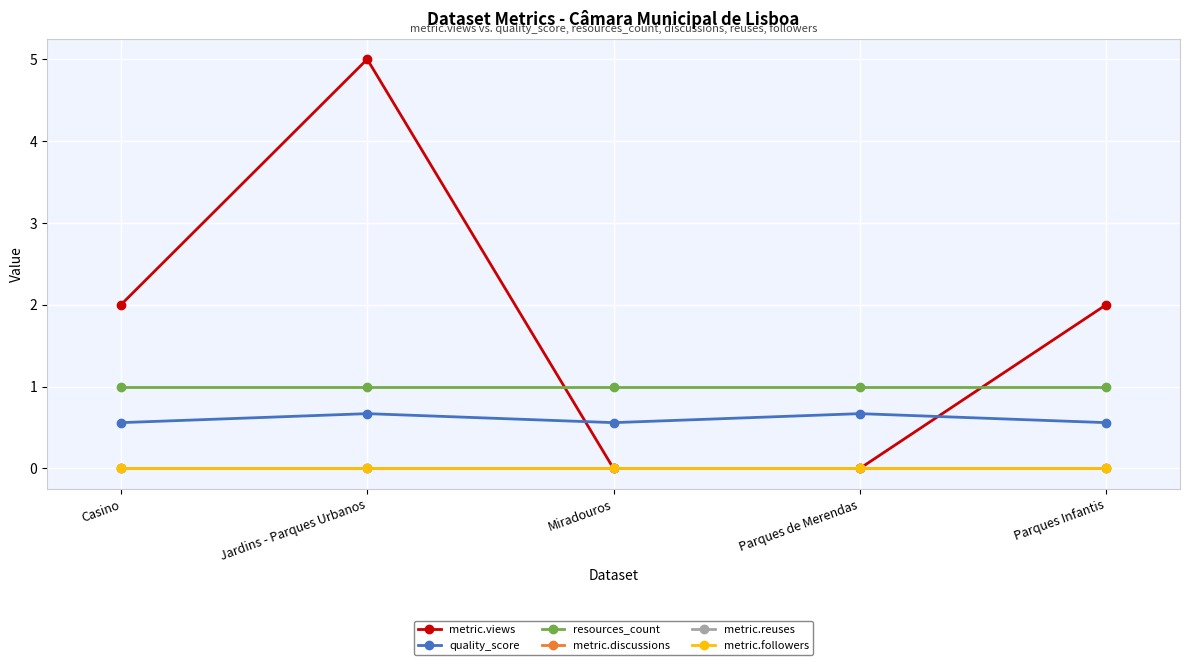

Between Jardins - Parques Urbanos and Parques de Merendas, which series saw the biggest shift?

metric.views